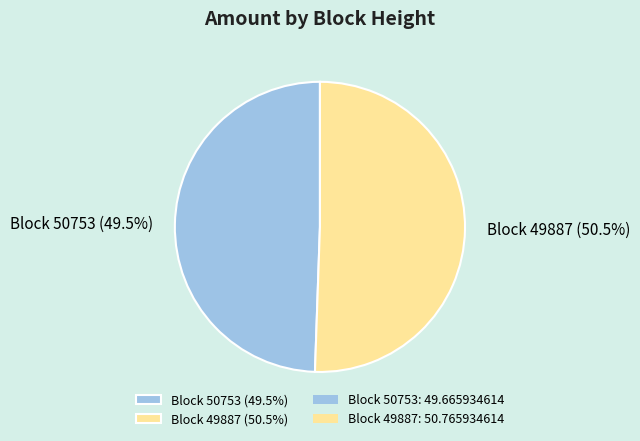

Which category has the smallest portion of the pie?

Block 50753 (49.5%)